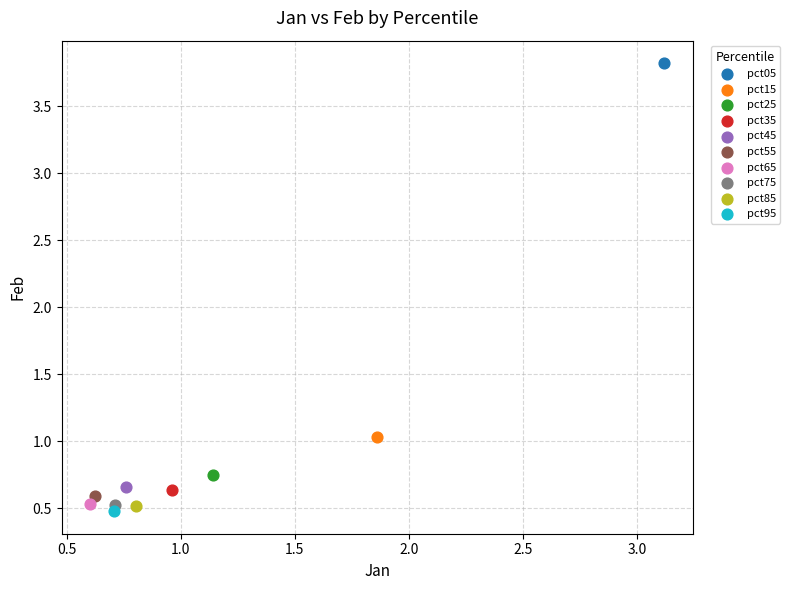

Which series reaches the maximum Y coordinate?

pct05